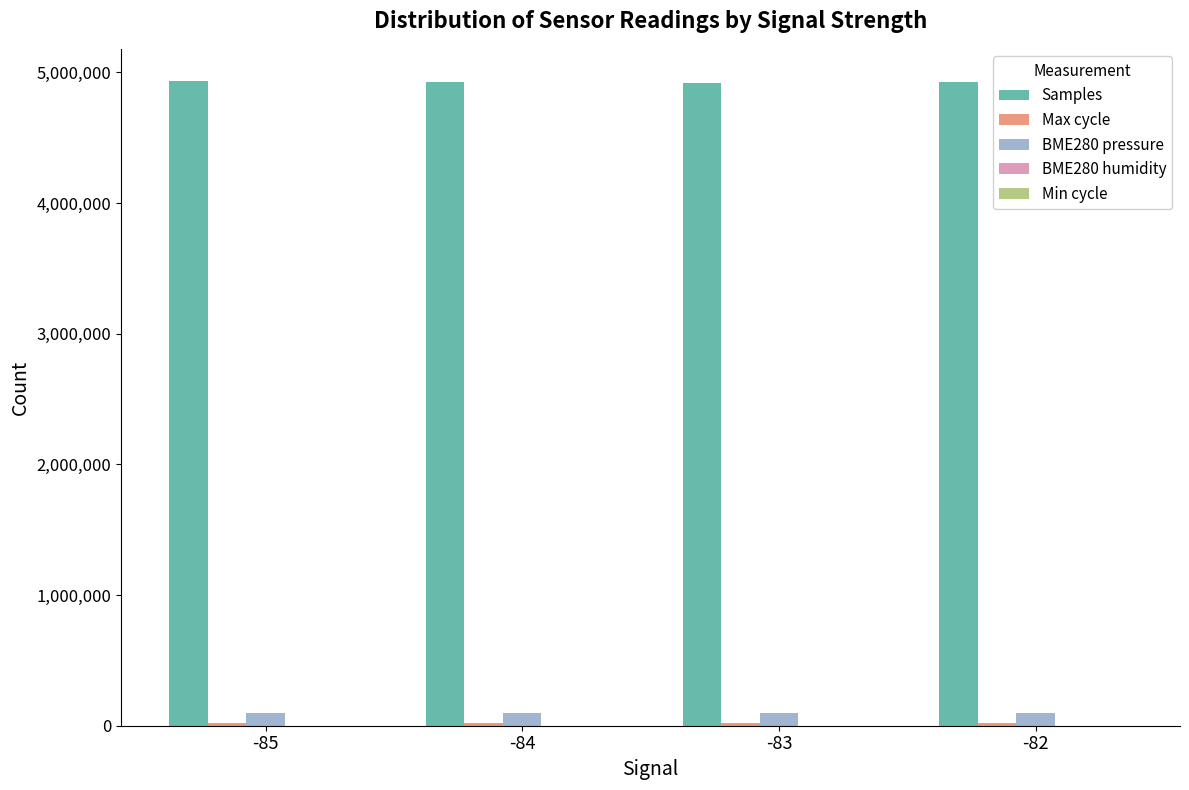

What is the maximum value shown in the chart?

4934216.0